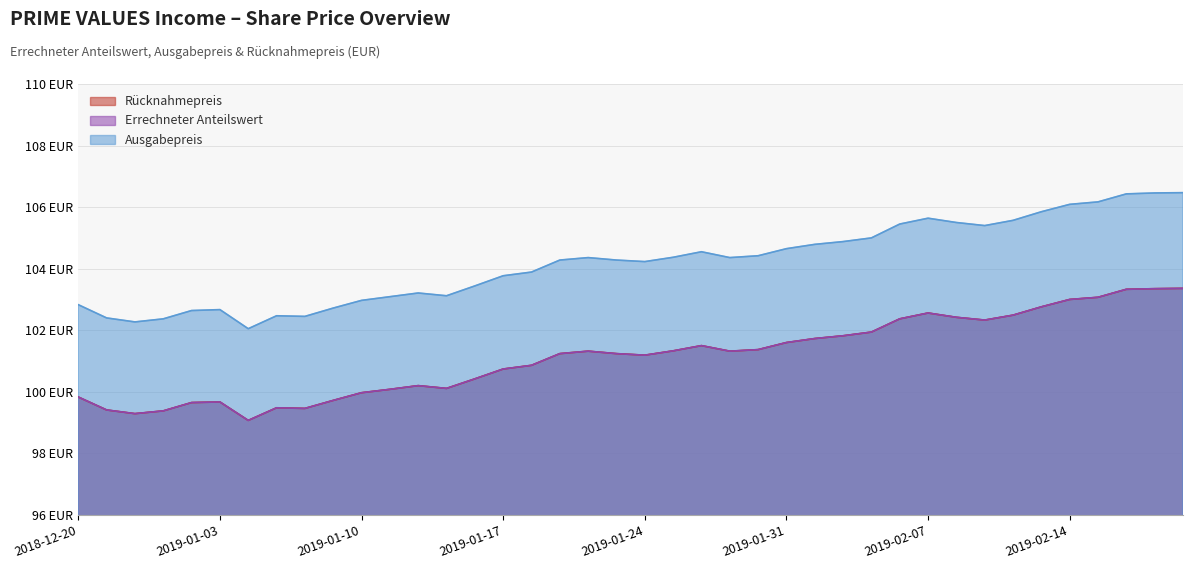

What is the total value across all series at 2019-01-11?

303.2